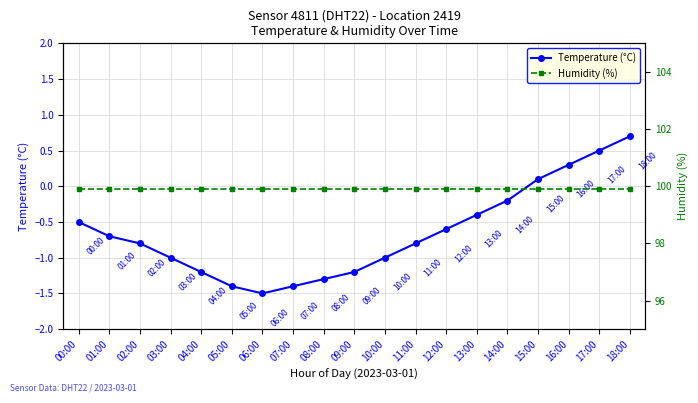

How many data points in Temperature (°C) are above 0?

4